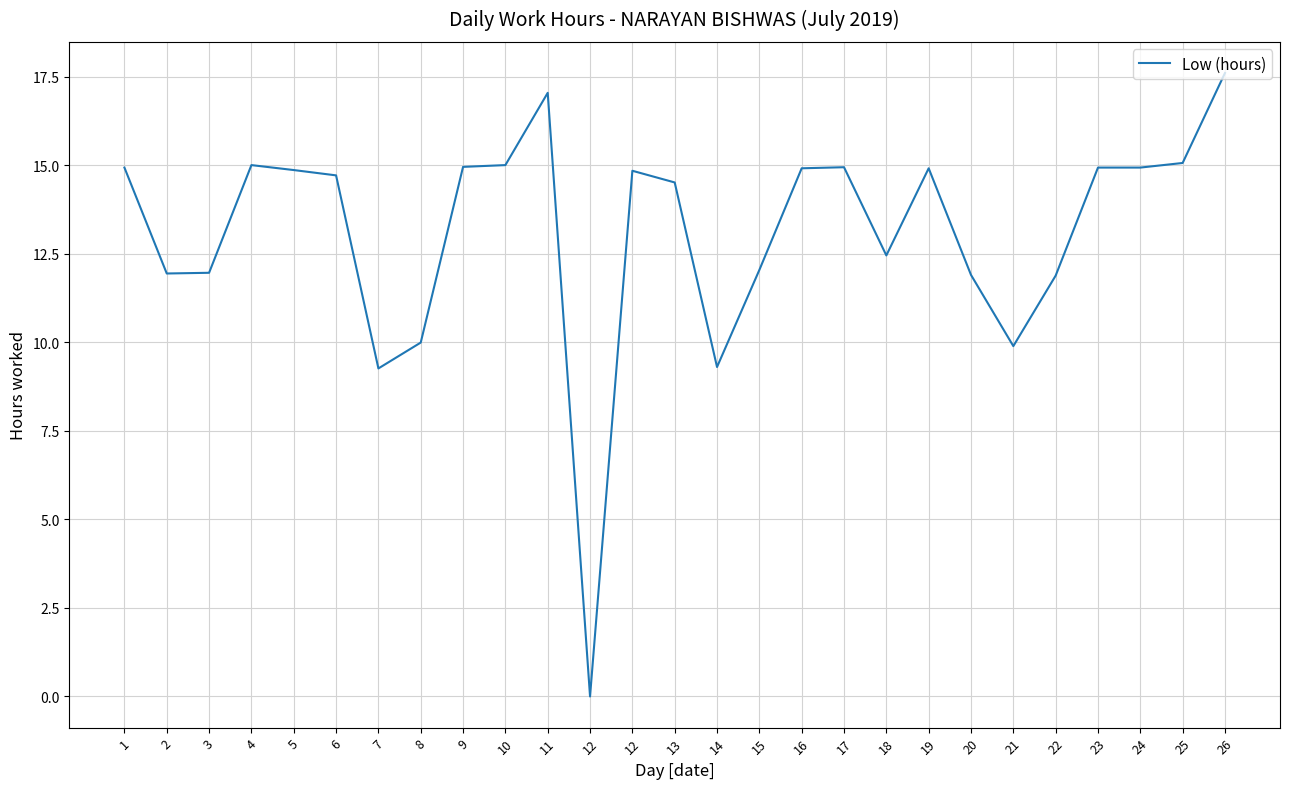

The value at 12 is -11.2. True or false?

False